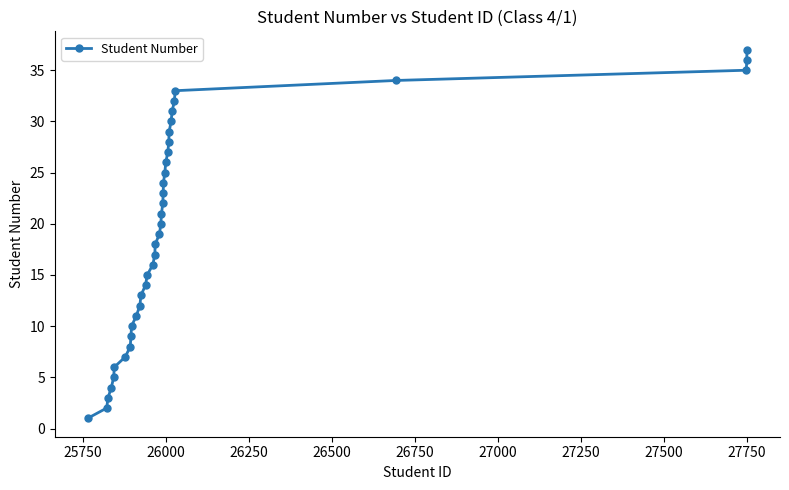

True or false: there are more than 2 points higher than both neighbors.

False